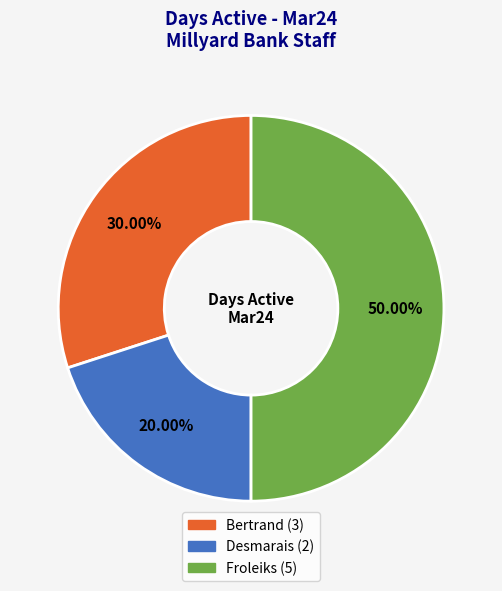

To the nearest percent, what is the difference between the largest and smallest slice percentages?

30%